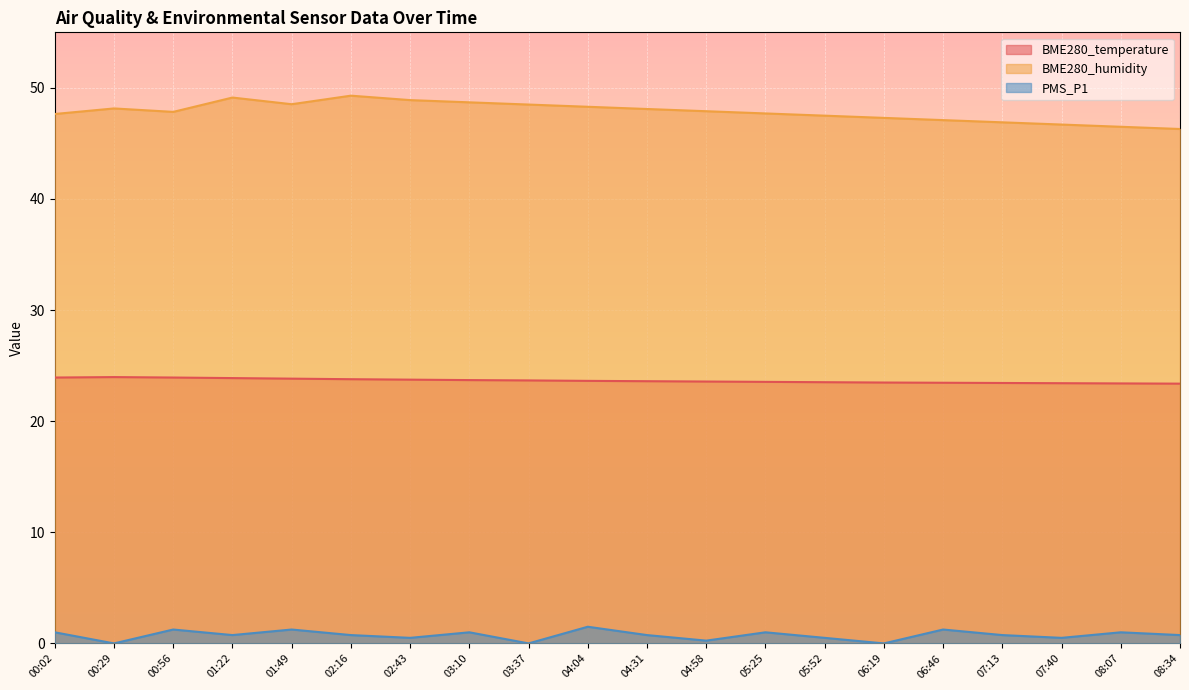

Is the value of PMS_P1 at 08:34 greater than the value of BME280_temperature at 06:19?

No